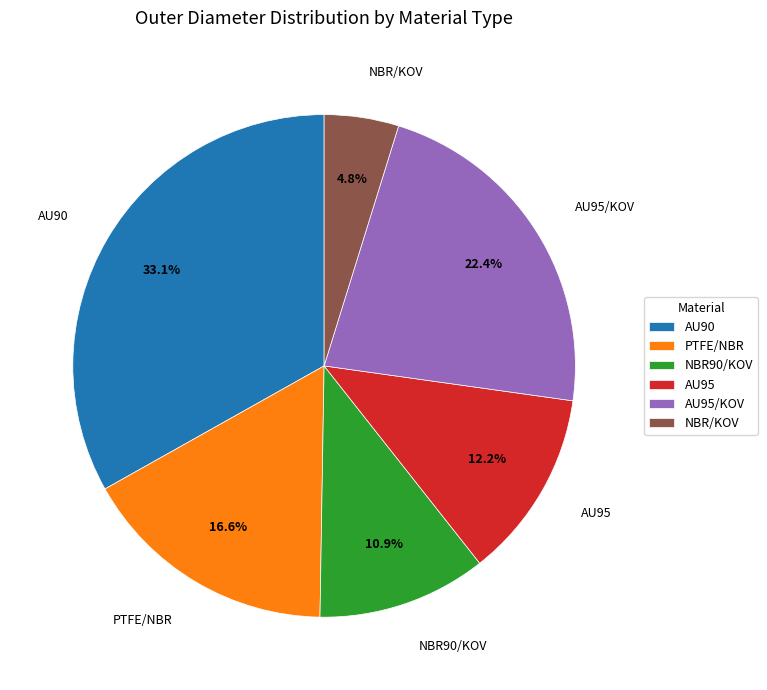

To the nearest percent, what is the average slice percentage?

17%